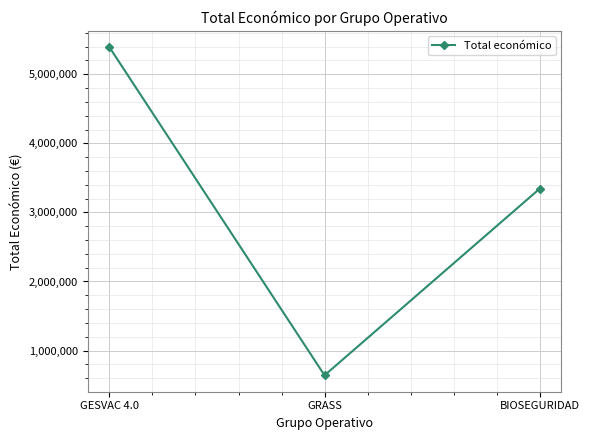

How many data points does each series have?

3